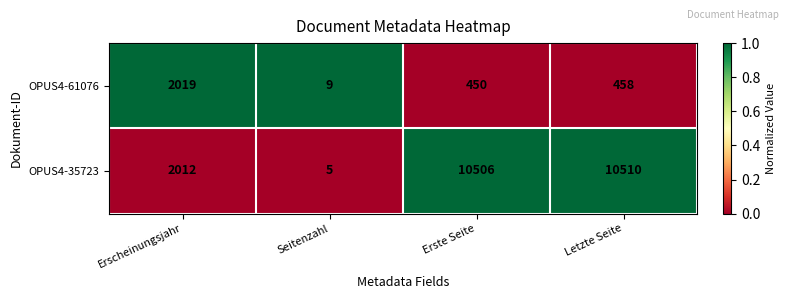

The value of OPUS4-35723 at Seitenzahl is 2. True or false?

False